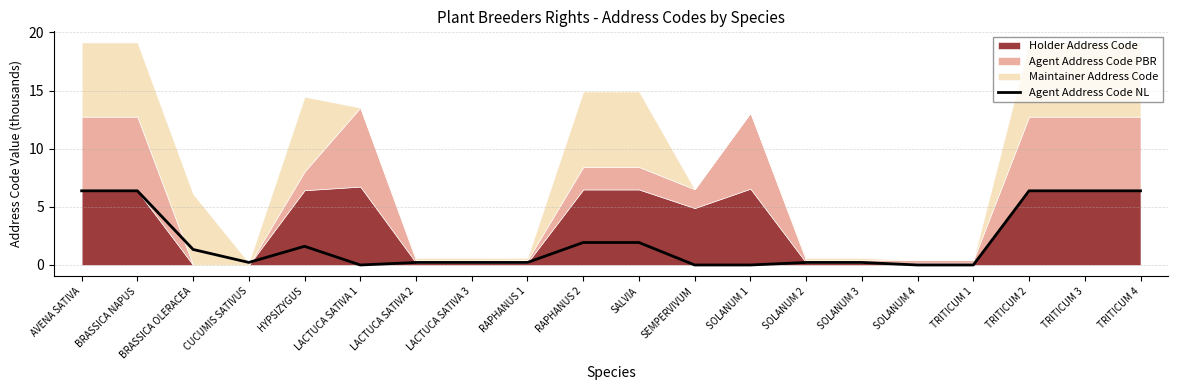

How many lines are shown in the chart?

1